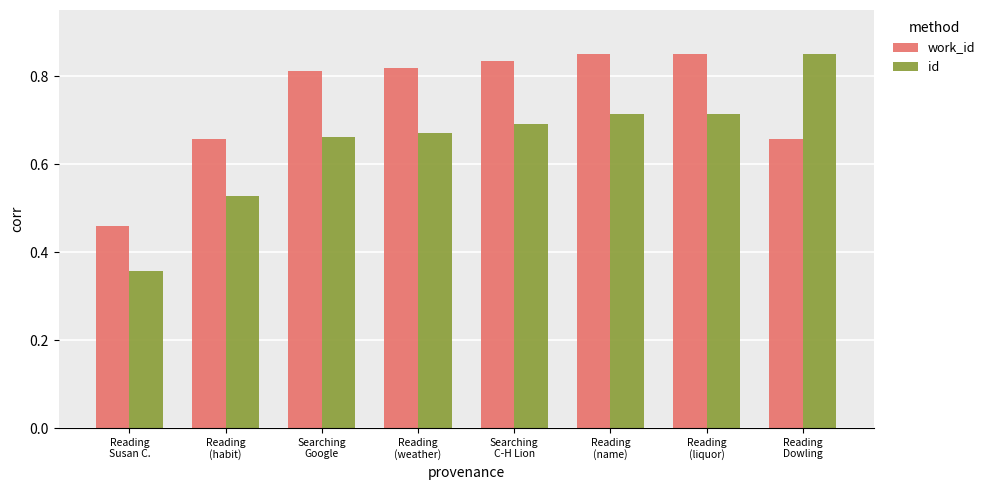

How many bars are there in total?

16